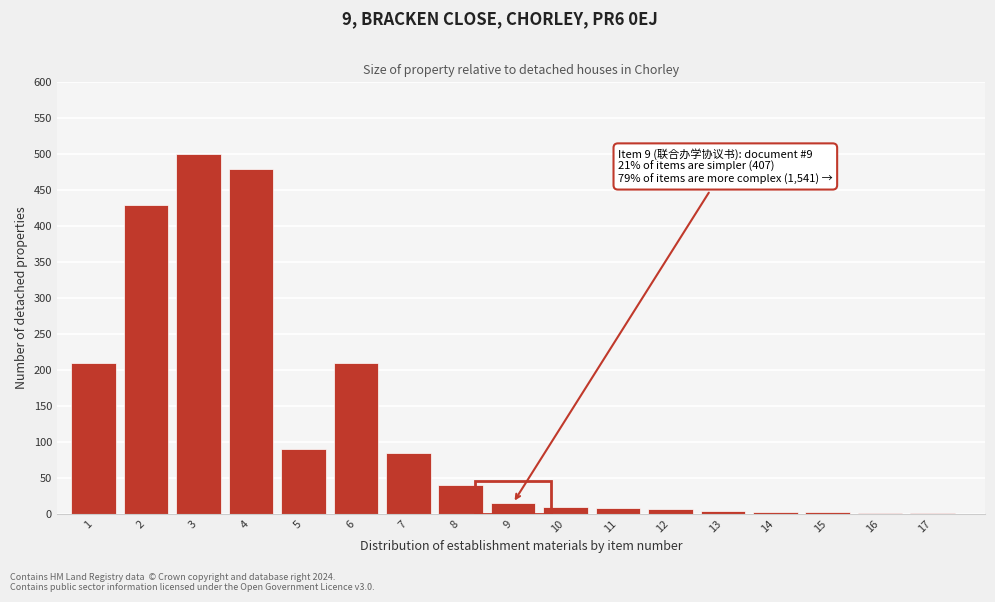

What is the maximum value shown in the chart?

500